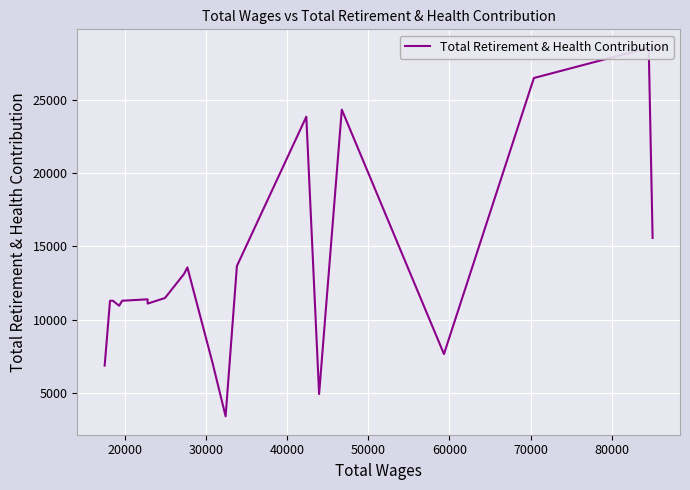

What is the sum of all values?

267627